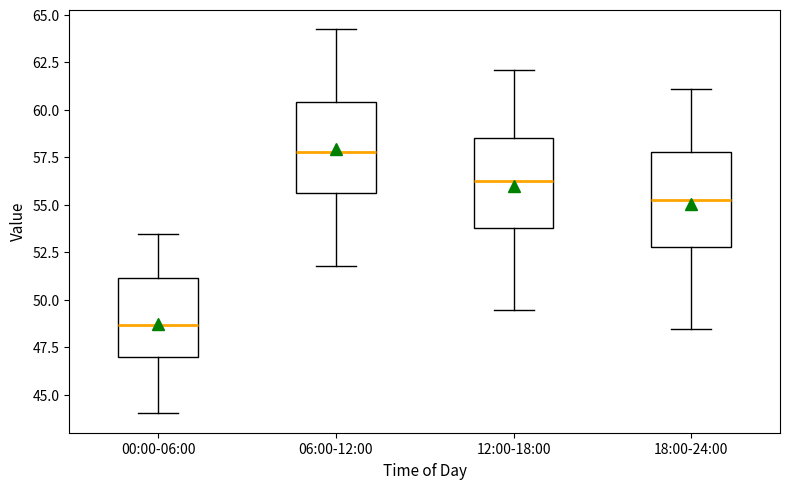

Reading left to right, transcribe this box plot: for each box, give where its median line is, the range the box spans, and where its two whiskers end, as read against the y-axis. The values are not printed on the chart, so give them approximately, as read against the axis.

00:00-06:00: median 48.5, box 47.0 to 51.0, whiskers 44.0 to 53.5
06:00-12:00: median 58.0, box 55.5 to 60.5, whiskers 52.0 to 64.5
12:00-18:00: median 56.5, box 54.0 to 58.5, whiskers 49.5 to 62.0
18:00-24:00: median 55.5, box 53.0 to 58.0, whiskers 48.5 to 61.0